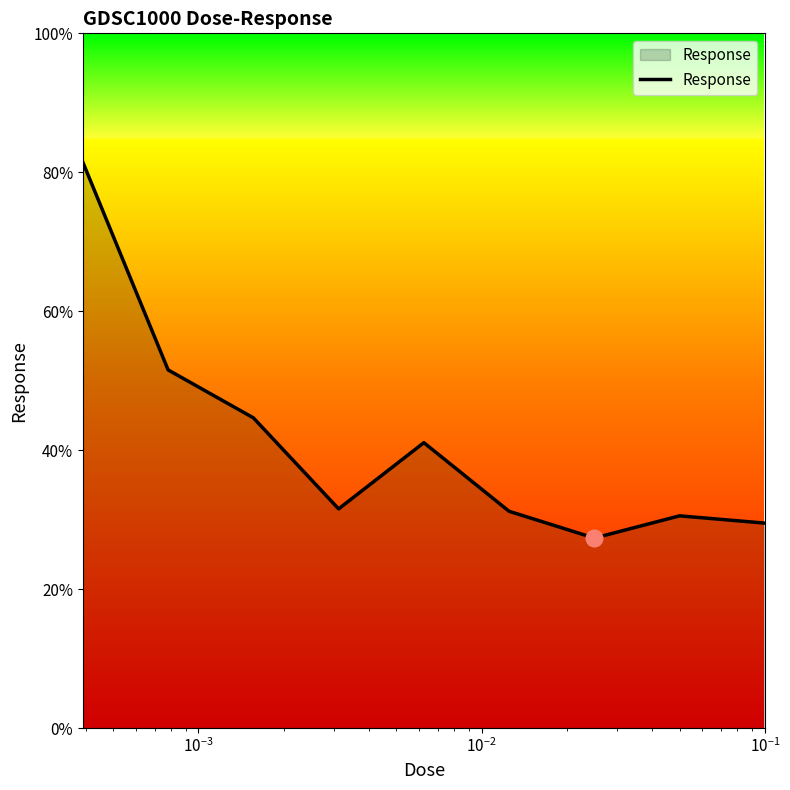

What is the smallest value displayed?

27.3